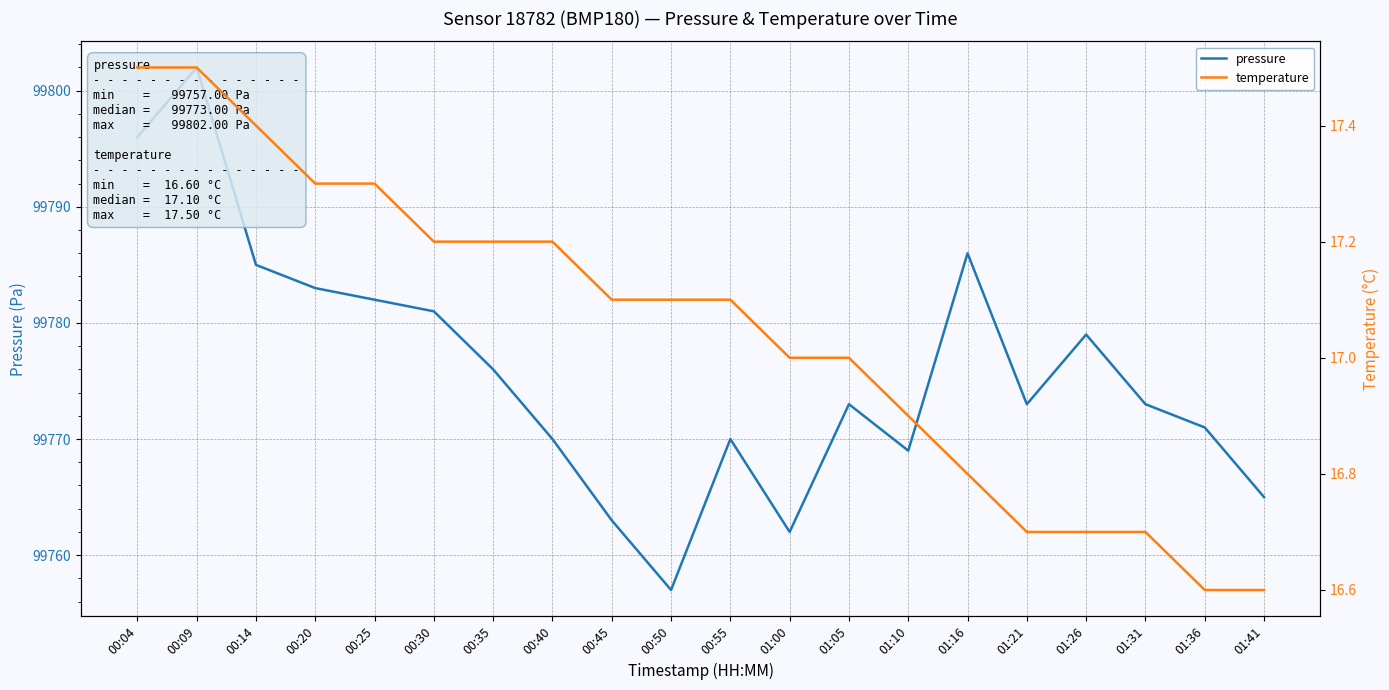

Where is temperature nearest to the value 17?

01:00